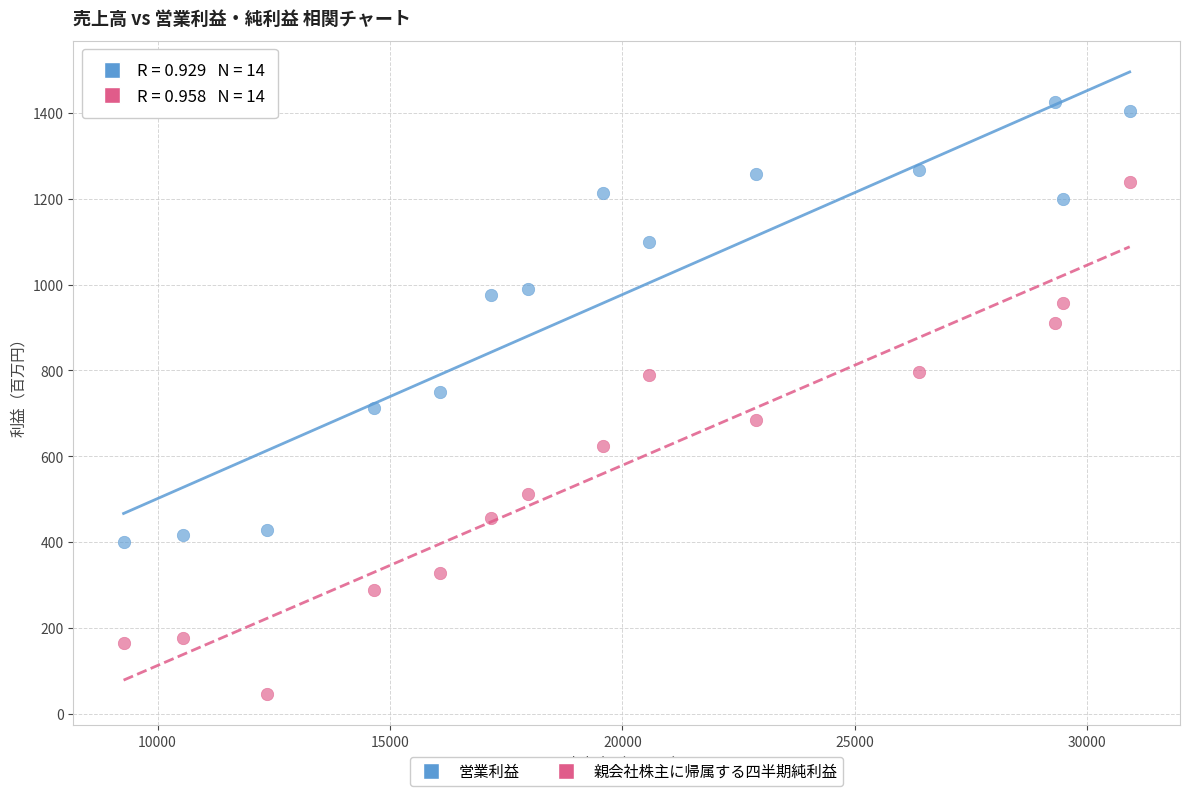

Which series contains the lowest Y value?

親会社株主に帰属する四半期純利益